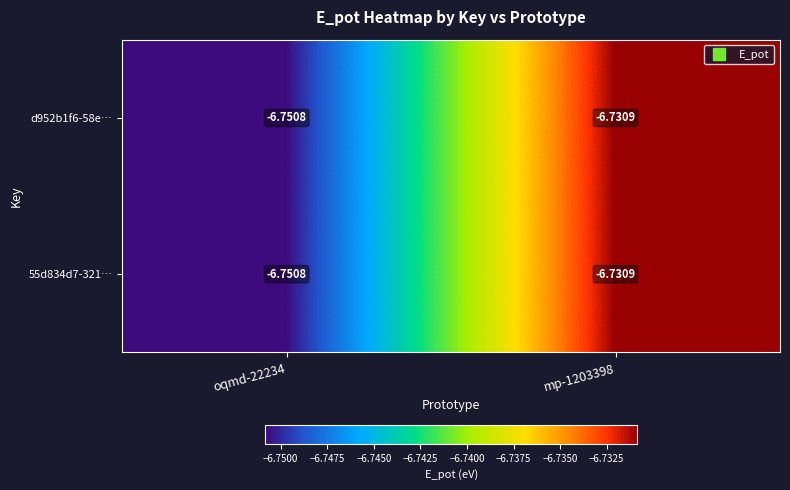

How many data points does each series have?

2